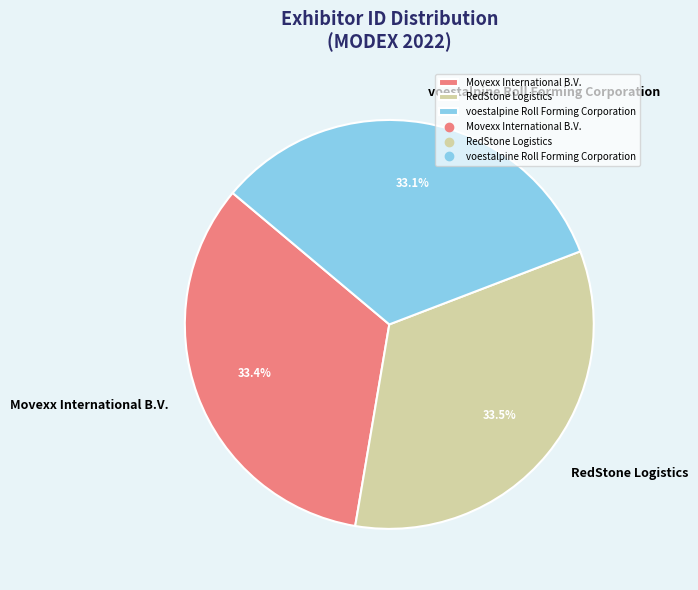

Is it true that RedStone Logistics is 42% of the pie?

False